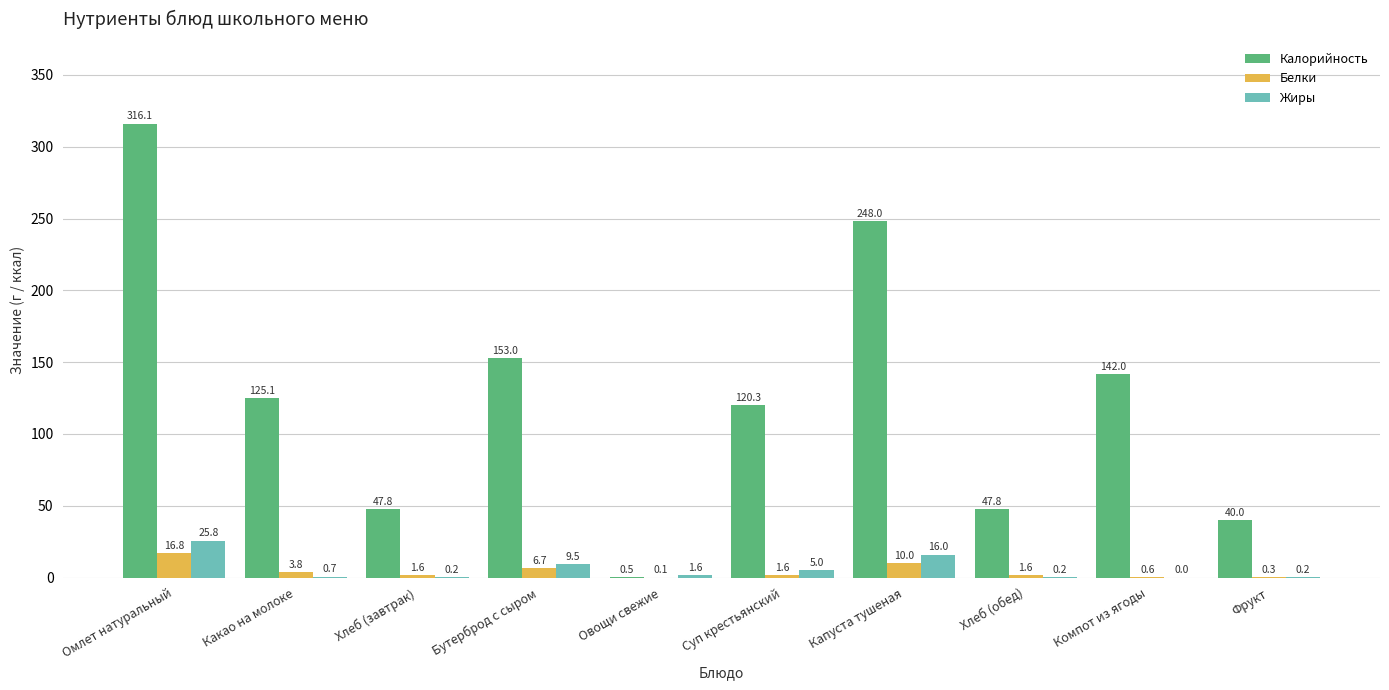

The value of Калорийность at Капуста тушеная is 142.9. True or false?

False